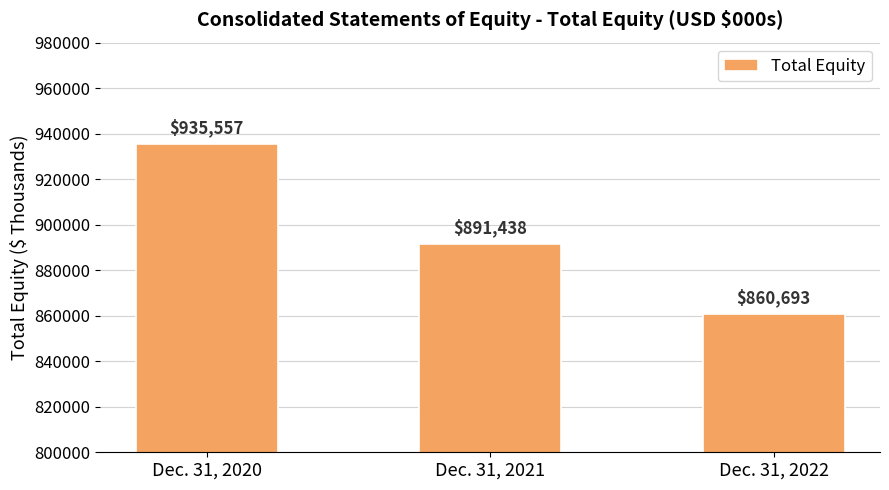

The chart shows a value of 860693 at Dec. 31, 2022. True or false?

True